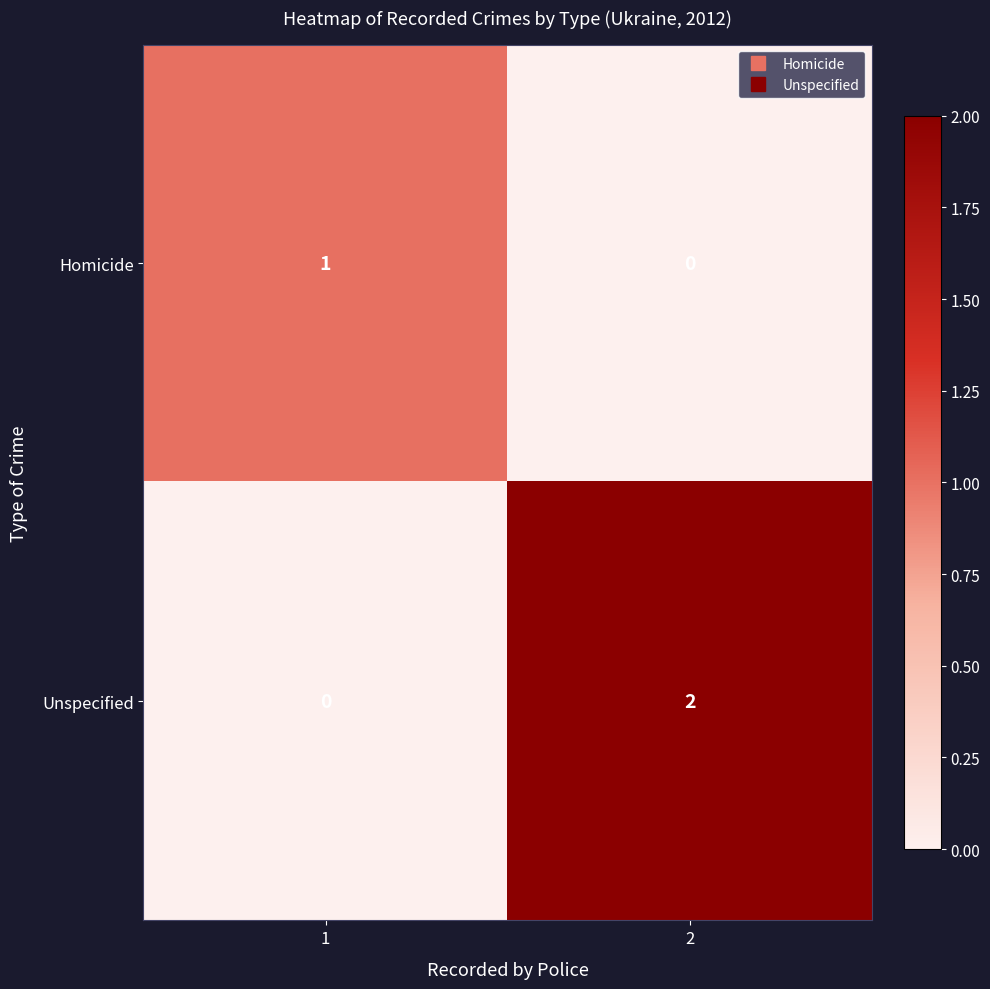

Which label corresponds to the largest value in the chart?

2